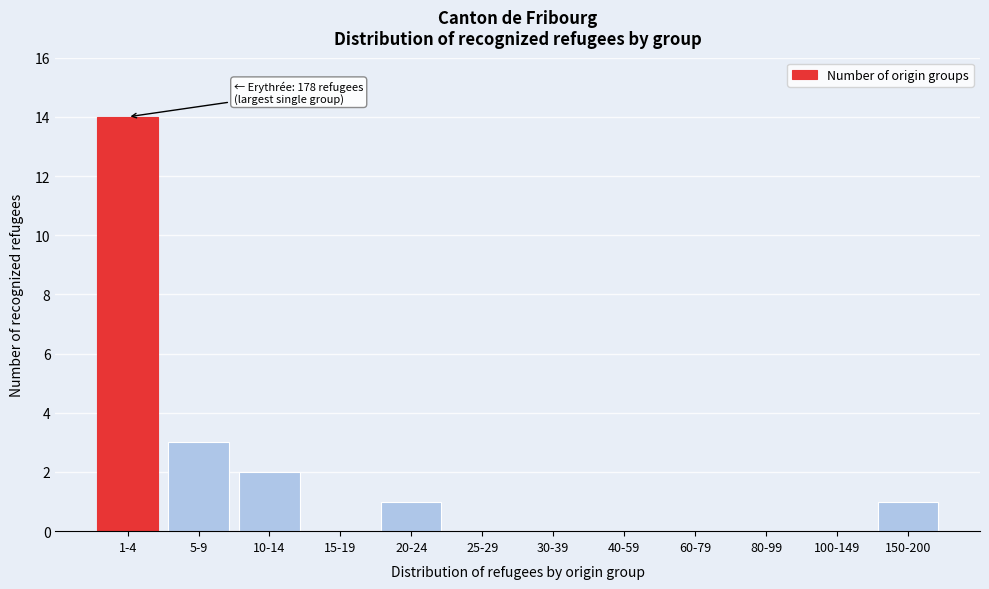

Reading right to left, list all the values displayed in this chart.

150-200=1	100-149=0	80-99=0	60-79=0	40-59=0	30-39=0	25-29=0	20-24=1	15-19=0	10-14=2	5-9=3	1-4=14